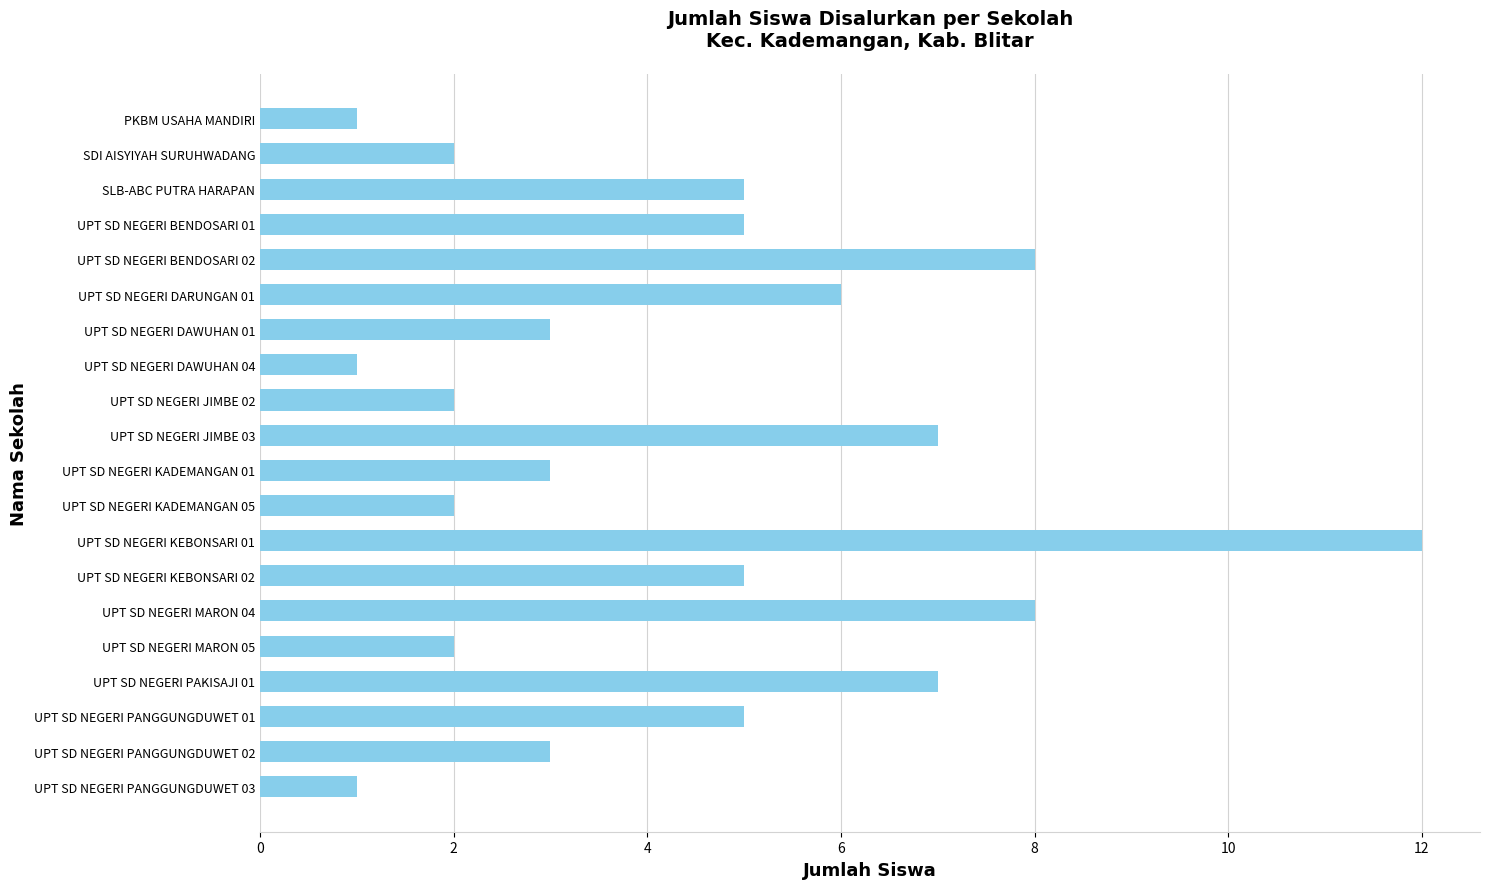

What is the maximum value shown in the chart?

12